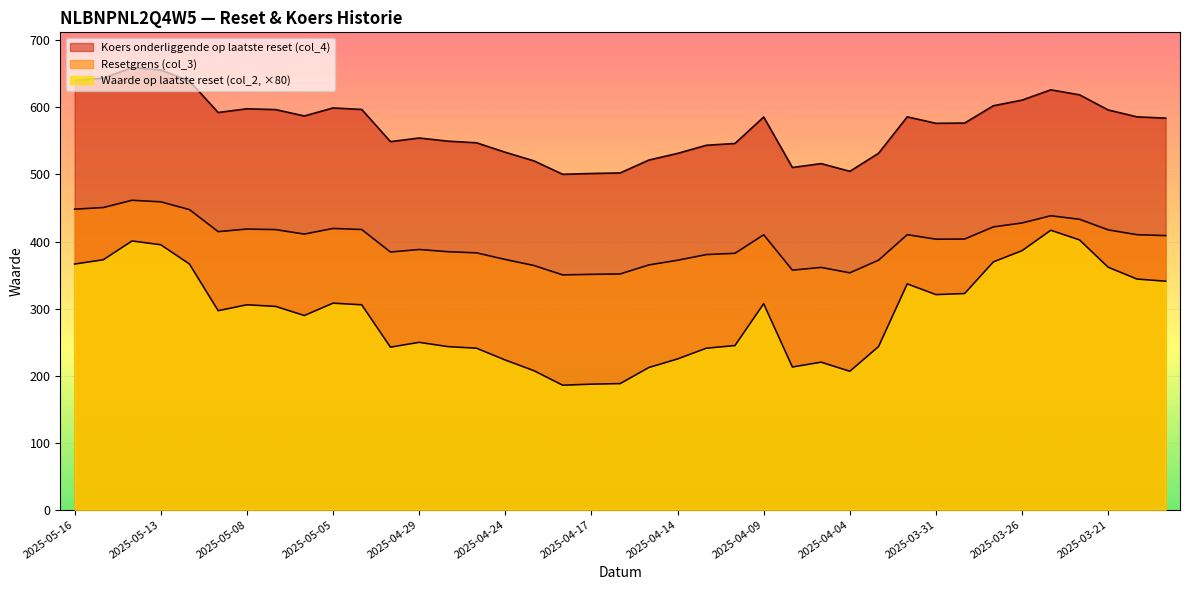

What is the minimum value shown in the chart?

185.6